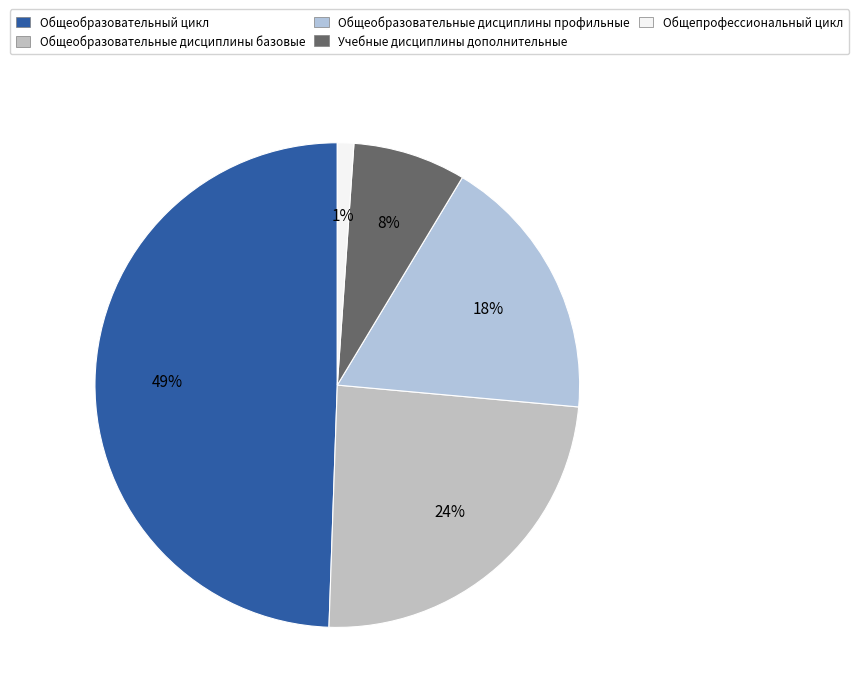

To the nearest percent, what portion does Общеобразовательные дисциплины профильные represent?

18%